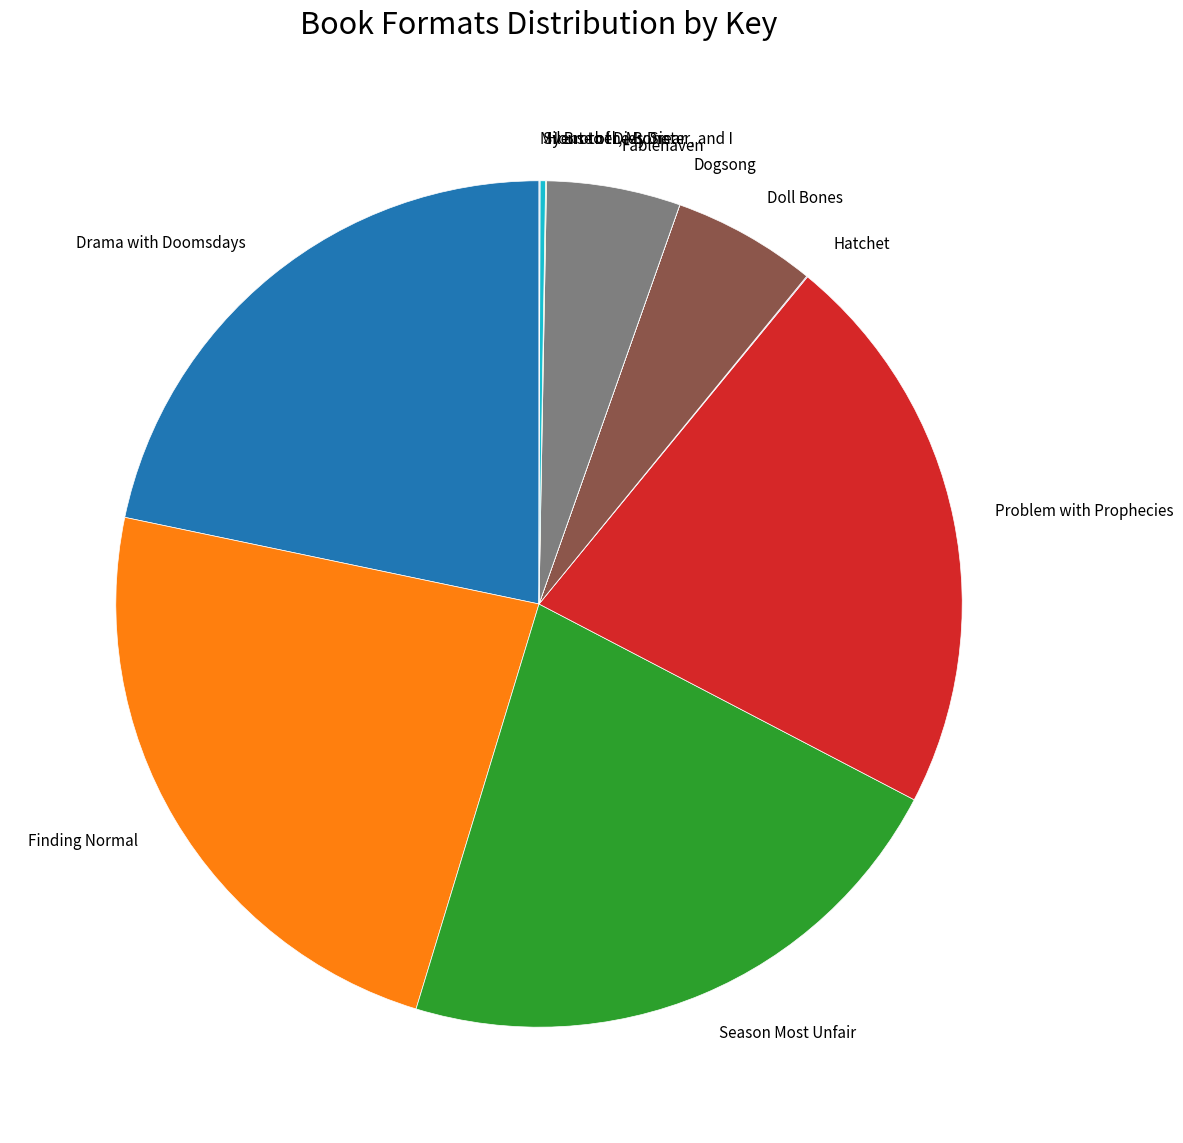

What is the largest slice in the pie chart?

Finding Normal